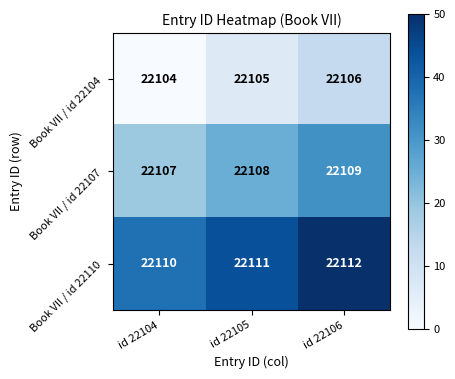

How many series are shown in this chart?

3